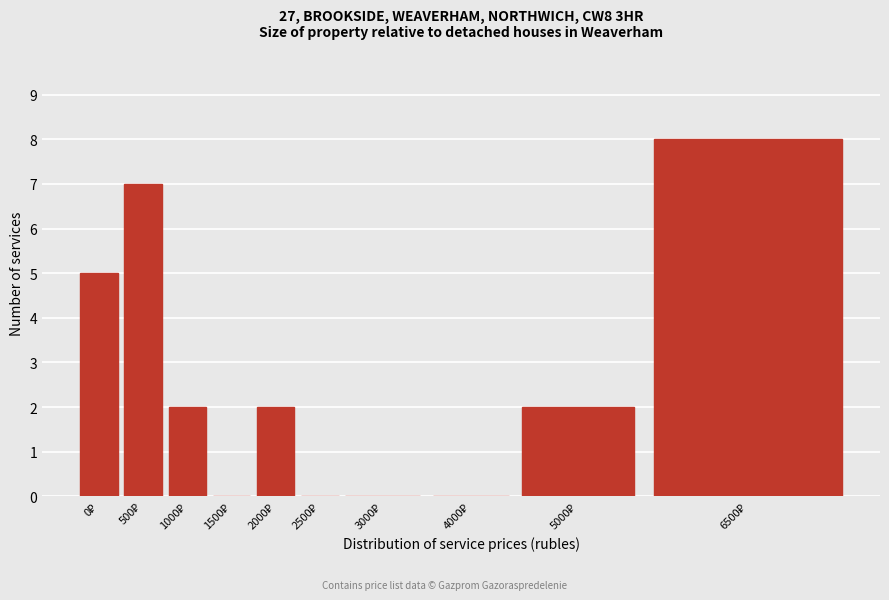

What is the sum of all values?

26